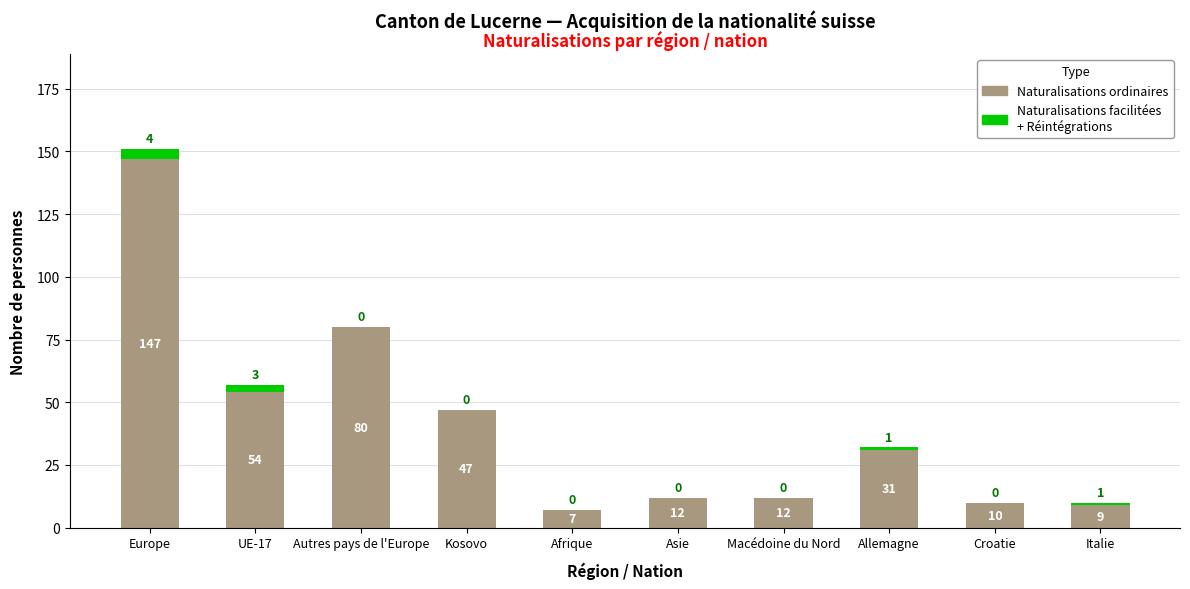

At which label is Naturalisations ordinaires closest to 77?

Autres pays de l'Europe